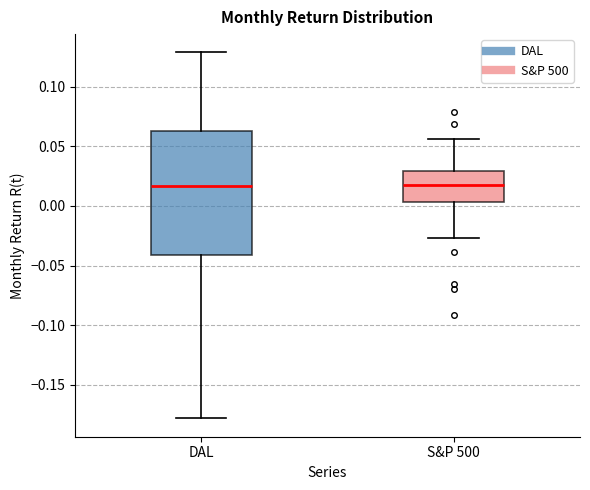

Which box is the tallest, from its lower edge to its upper edge?

DAL